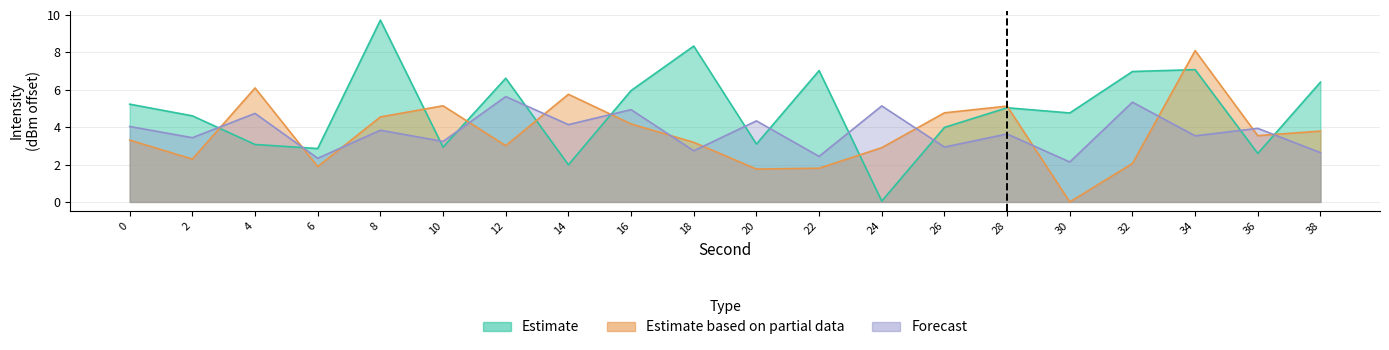

The value of Estimate based on partial data at 24 is 1.5. True or false?

False